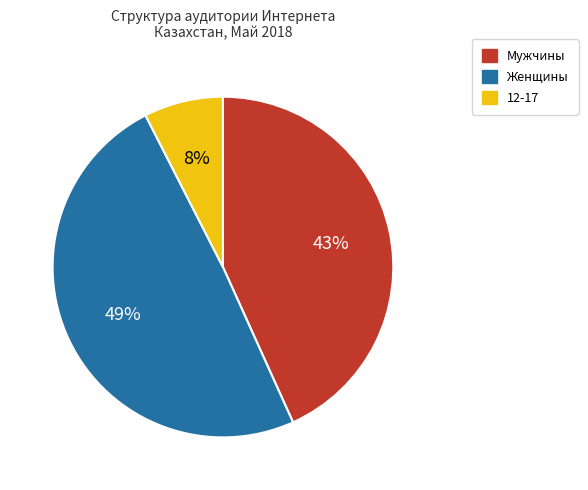

How many slices are in this pie chart?

3